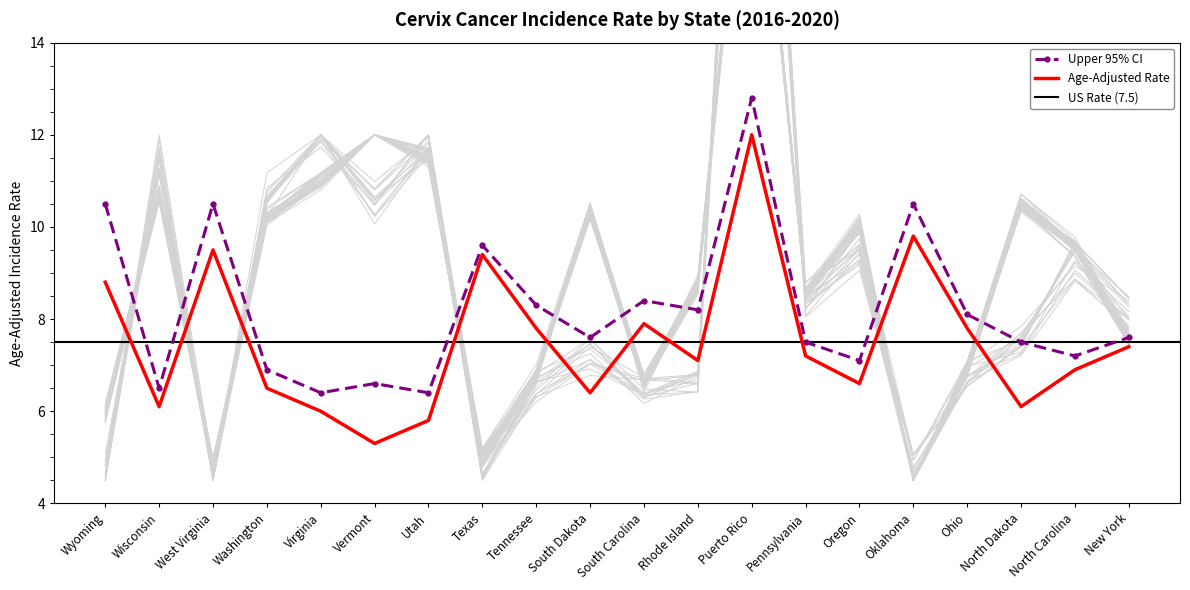

What position from the left is North Dakota?

18